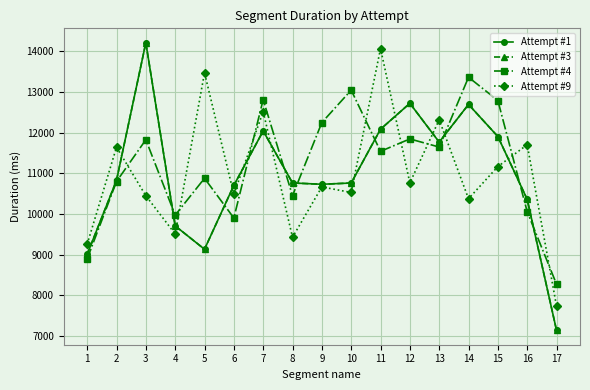

Is this an area chart (filled region under the line)?

No